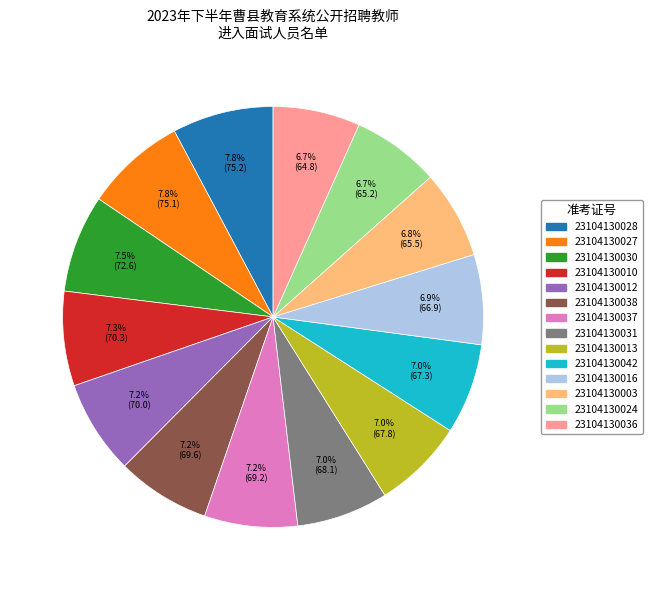

Is 23104130028 the majority of the pie?

No